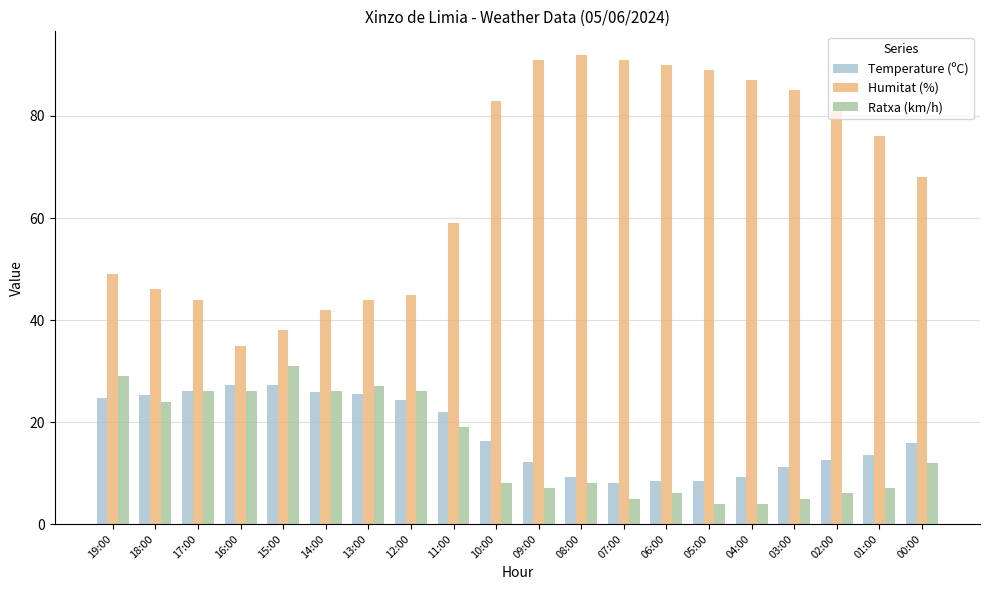

What is the difference between the second highest and second lowest values in the Humitat (%) series?

53.0